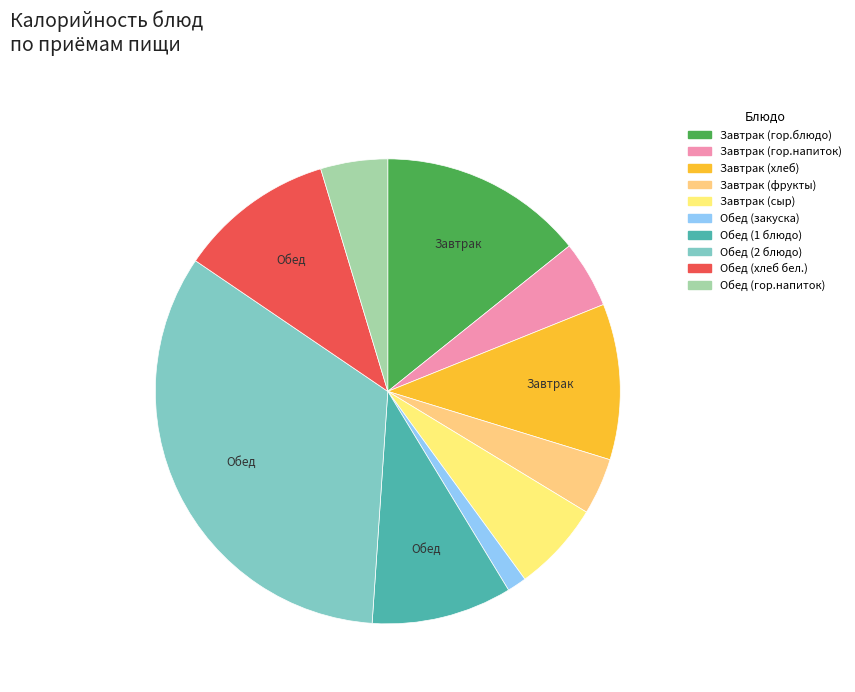

Count the number of slices in the pie.

10